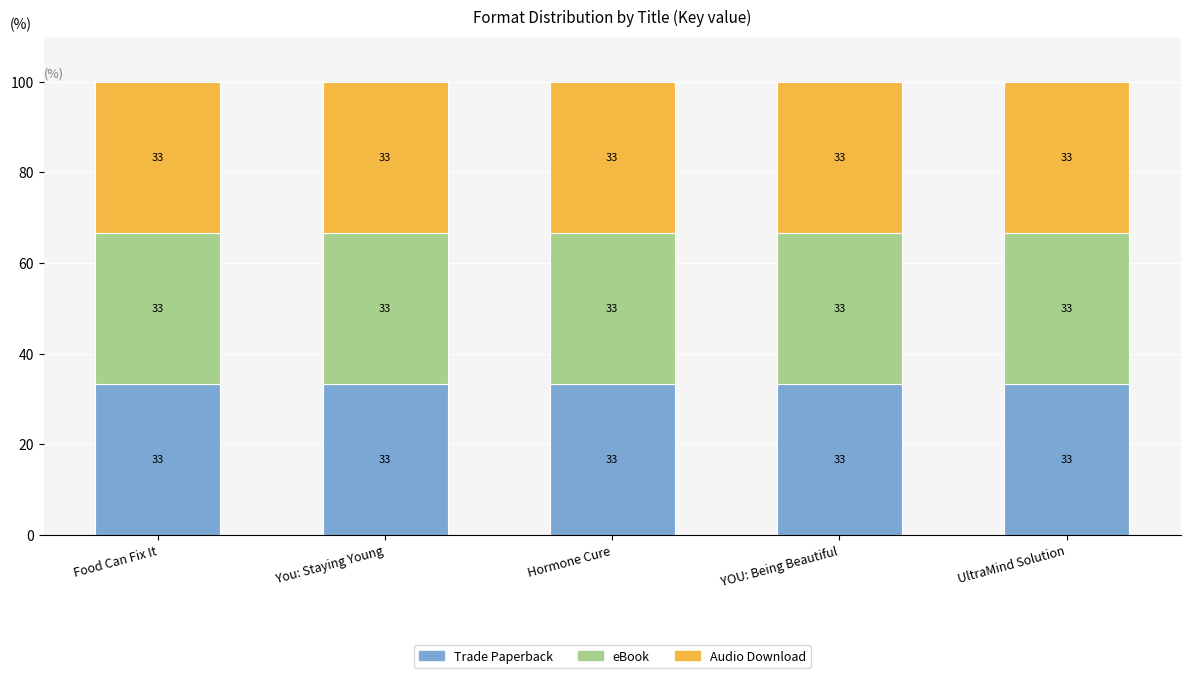

At Food Can Fix It, list the series in order from largest to smallest.

Trade Paperback, eBook, Audio Download